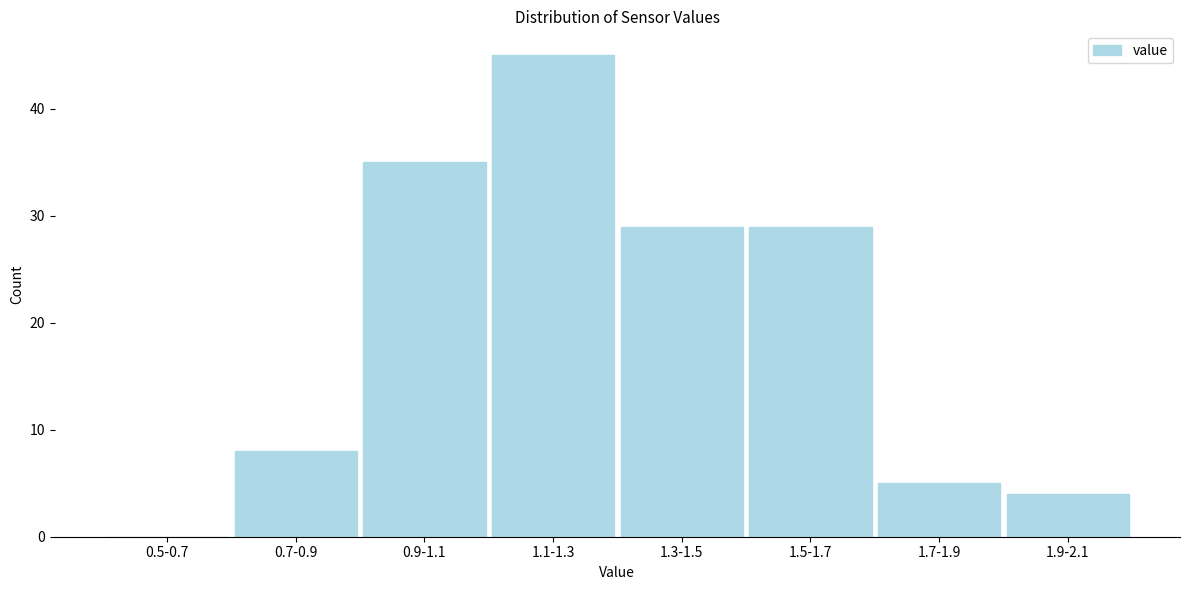

Reading right to left, extract all data points from this chart.

1.9-2.1=4	1.7-1.9=5	1.5-1.7=29	1.3-1.5=29	1.1-1.3=45	0.9-1.1=35	0.7-0.9=8	0.5-0.7=0